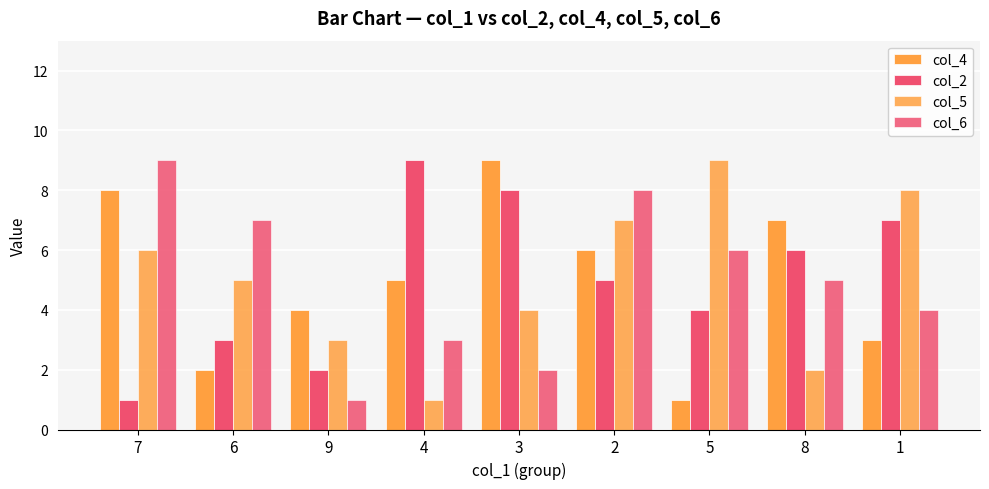

Are the bars horizontal?

No